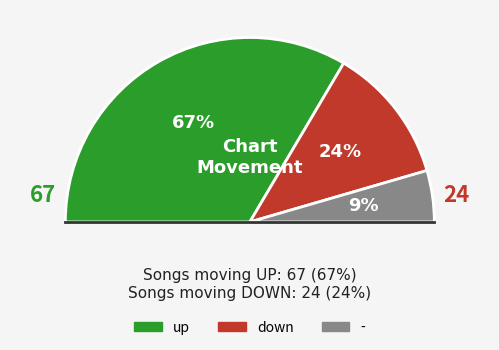

How many slices are in this pie chart?

3